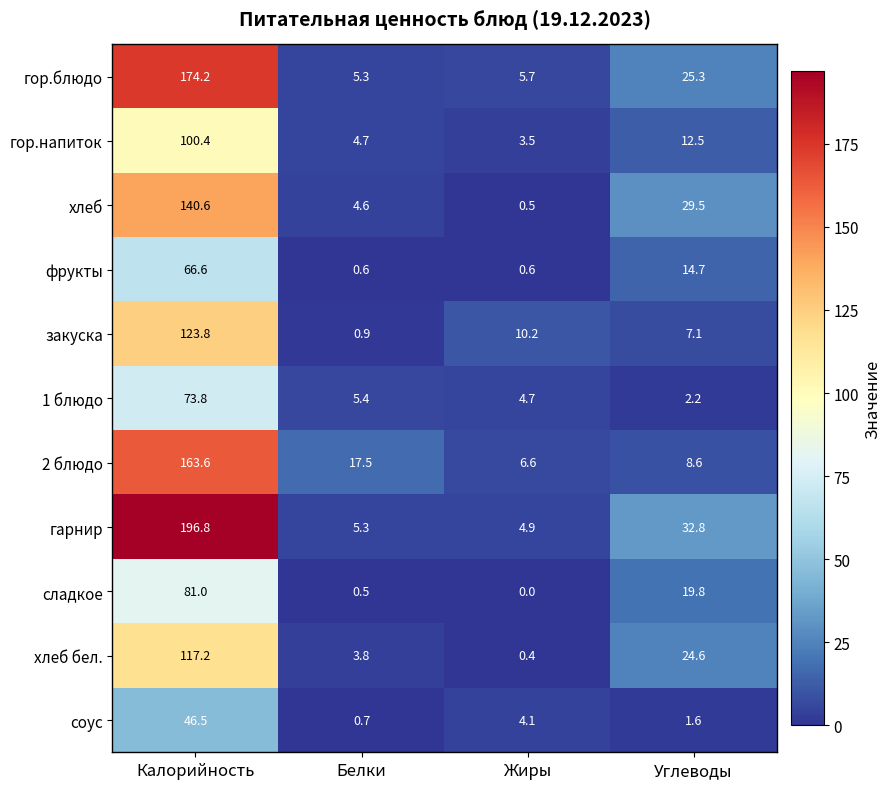

What is the difference between the highest and lowest values at Белки?

17.0